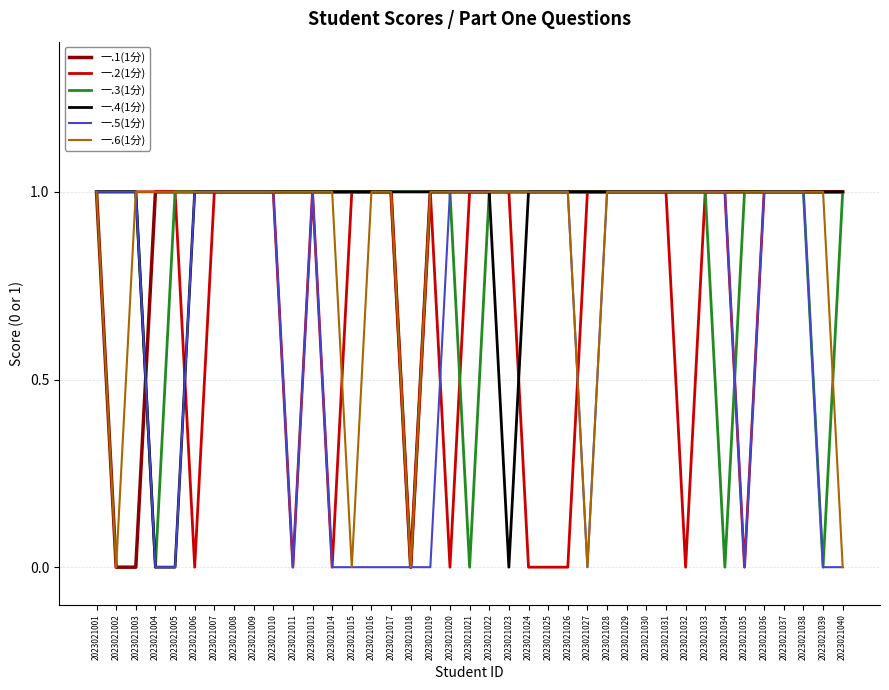

How many distinct data groups are displayed?

6